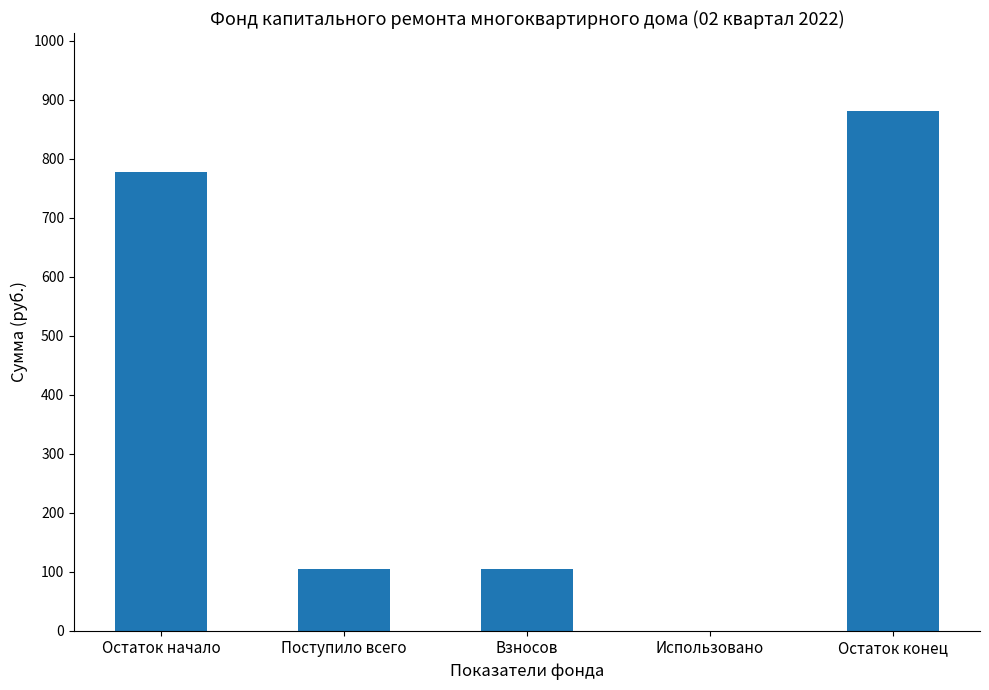

How many categories are shown in the chart?

5